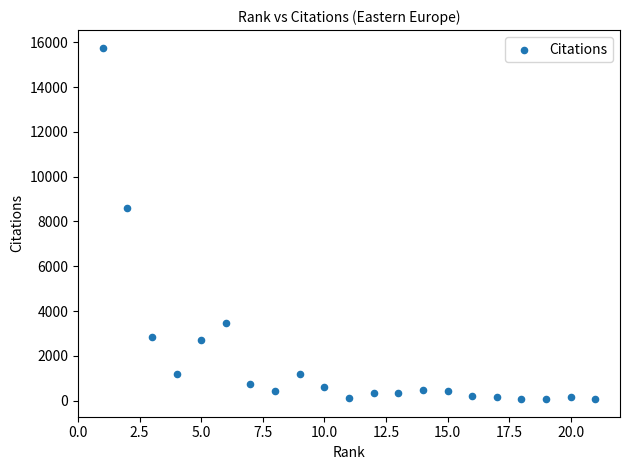

What is the range of Y values (max minus min)?

15694